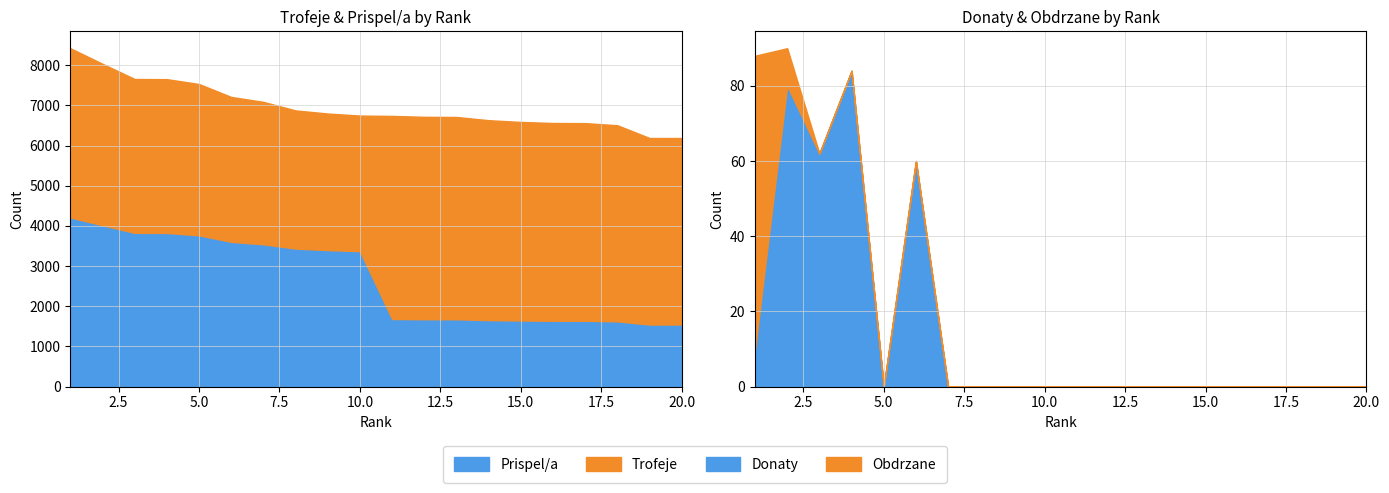

The value of Donaty at 14 is -48. True or false?

False